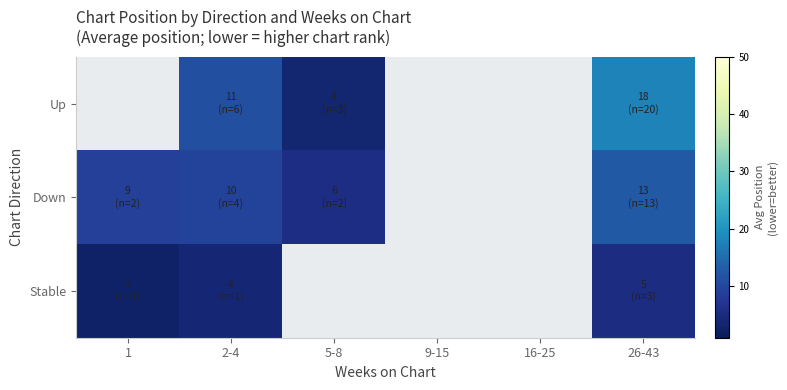

Rank the series by their maximum value, from highest to lowest.

Up, Down, Stable